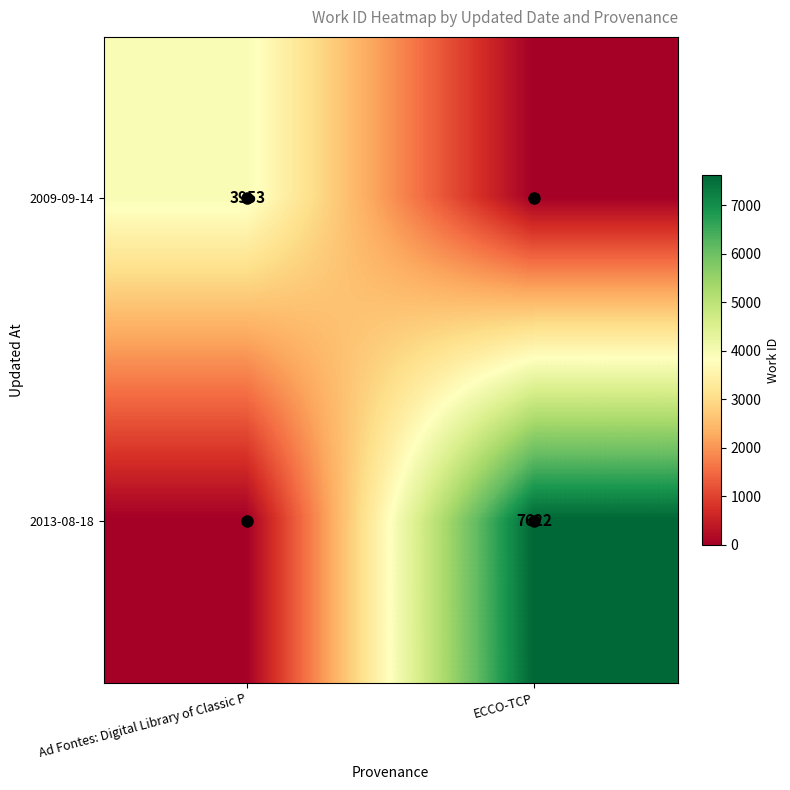

At which category does the chart reach its peak across all series?

ECCO-TCP